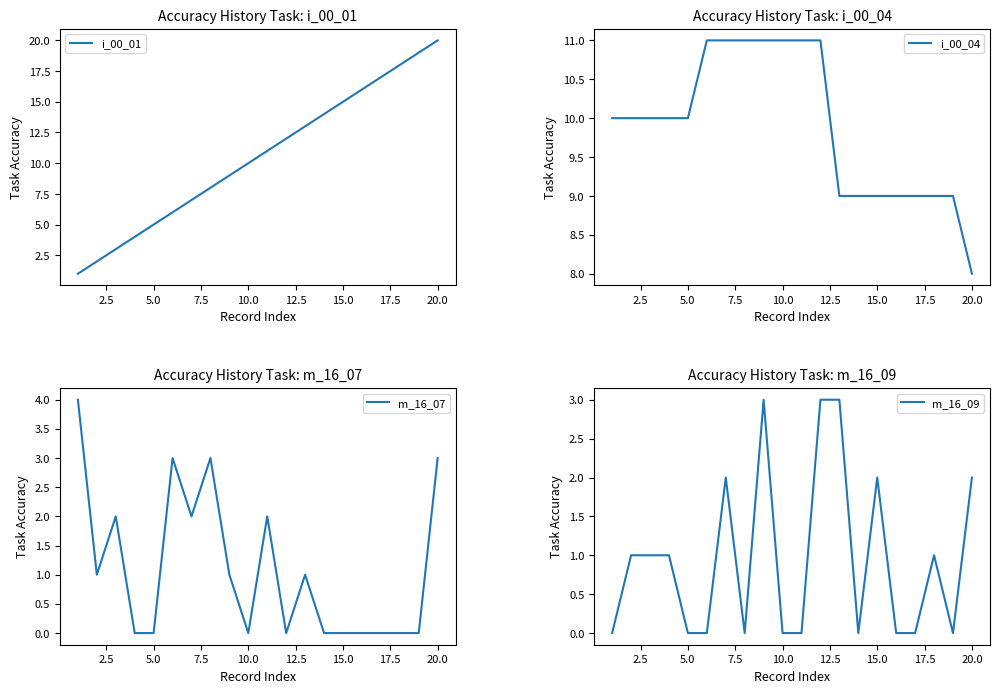

What is the minimum value for i_00_04?

8